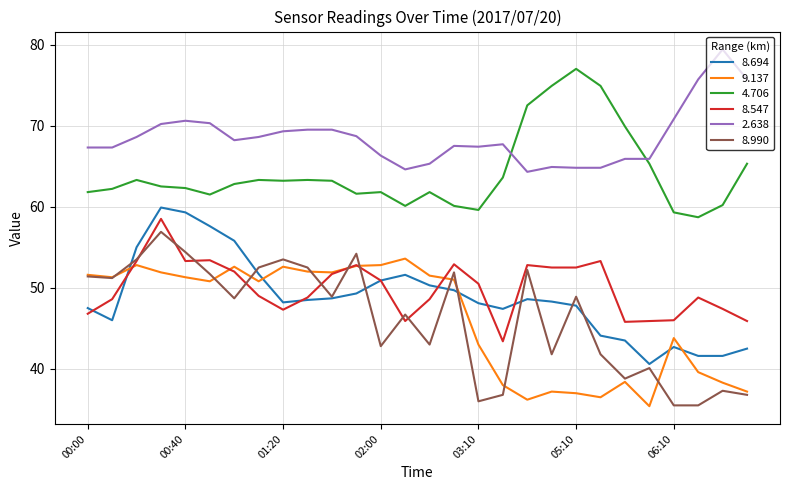

What is the lowest value of the 4.706 series?

58.7